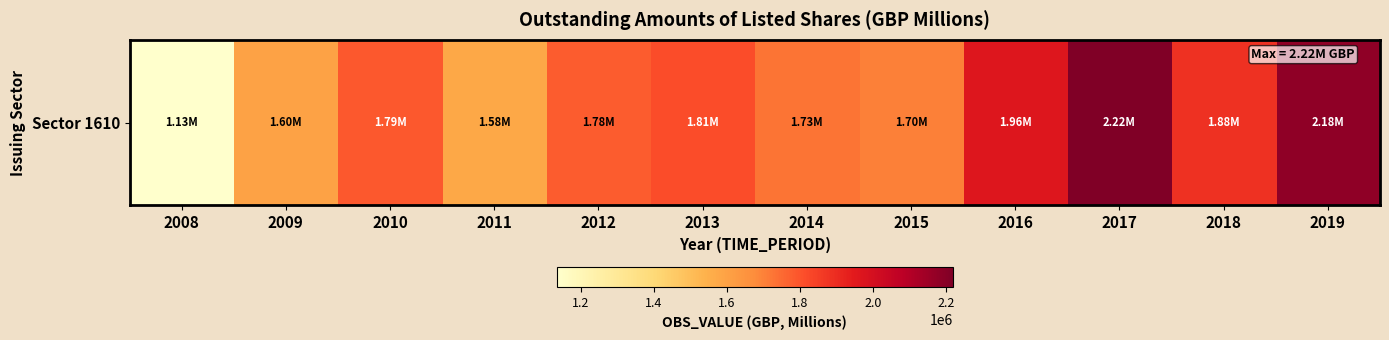

What is the ratio of the value at 2013 to the value at 2018?

1.0